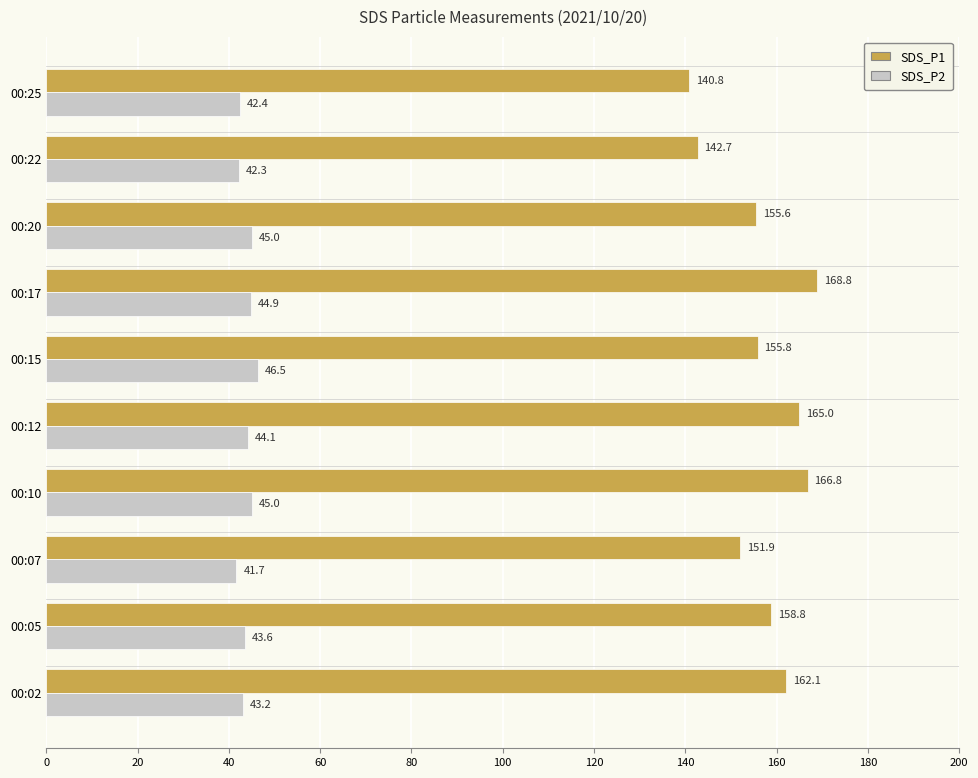

What is the sum of all SDS_P2 values?

438.7